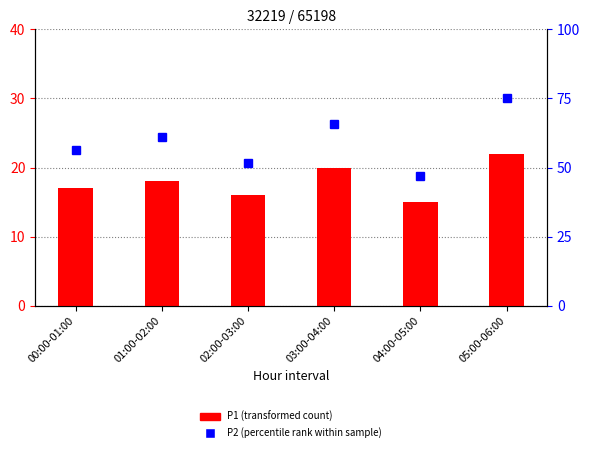

What is the smallest value displayed?

15